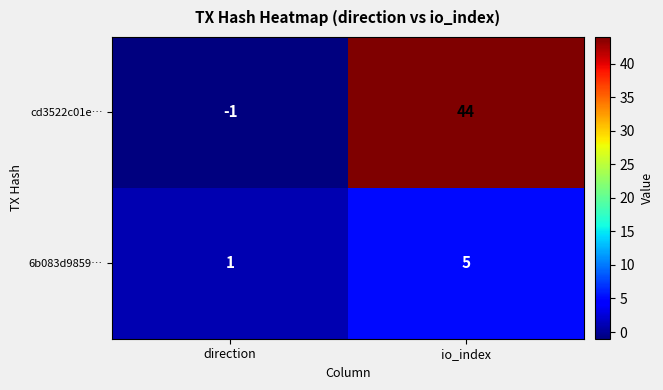

What is the highest value of the 6b083d9859… series?

5